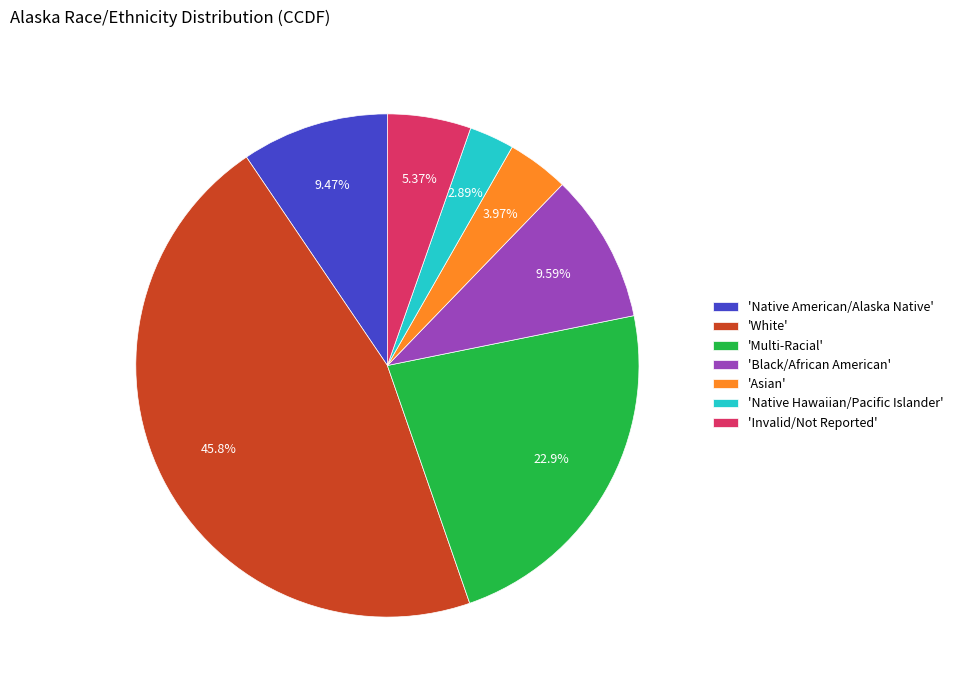

Combined, do 'Native Hawaiian/Pacific Islander' and 'White' account for over 50%?

No